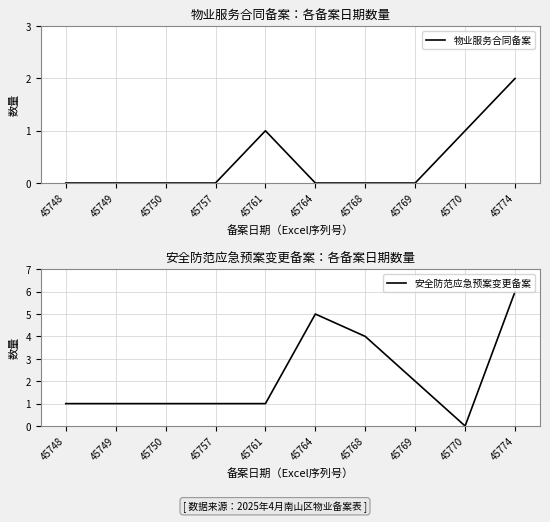

Which series has the largest range (max minus min)?

安全防范应急预案变更备案